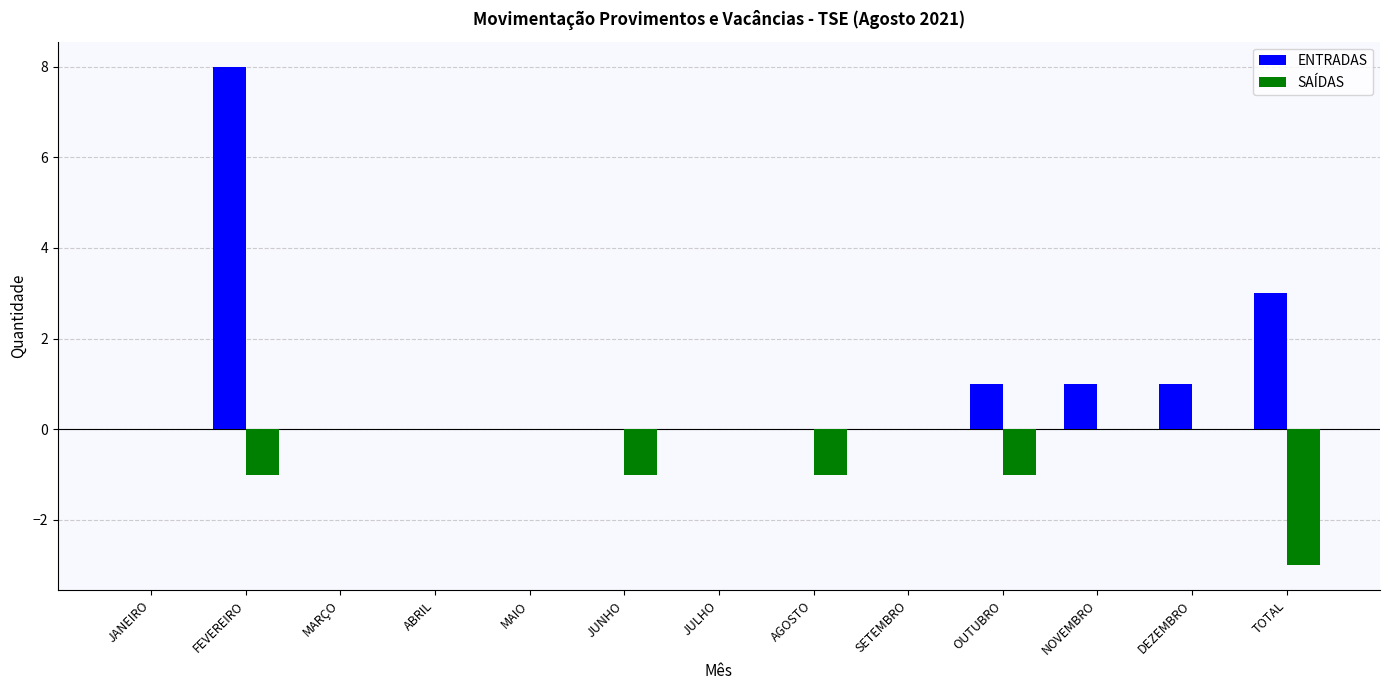

Reading left to right, what are all the values shown in this chart?

ENTRADAS: JANEIRO=0	FEVEREIRO=8	MARÇO=0	ABRIL=0	MAIO=0	JUNHO=0	JULHO=0	AGOSTO=0	SETEMBRO=0	OUTUBRO=1	NOVEMBRO=1	DEZEMBRO=1	TOTAL=3
SAÍDAS: JANEIRO=0	FEVEREIRO=-1	MARÇO=0	ABRIL=0	MAIO=0	JUNHO=-1	JULHO=0	AGOSTO=-1	SETEMBRO=0	OUTUBRO=-1	NOVEMBRO=0	DEZEMBRO=0	TOTAL=-3